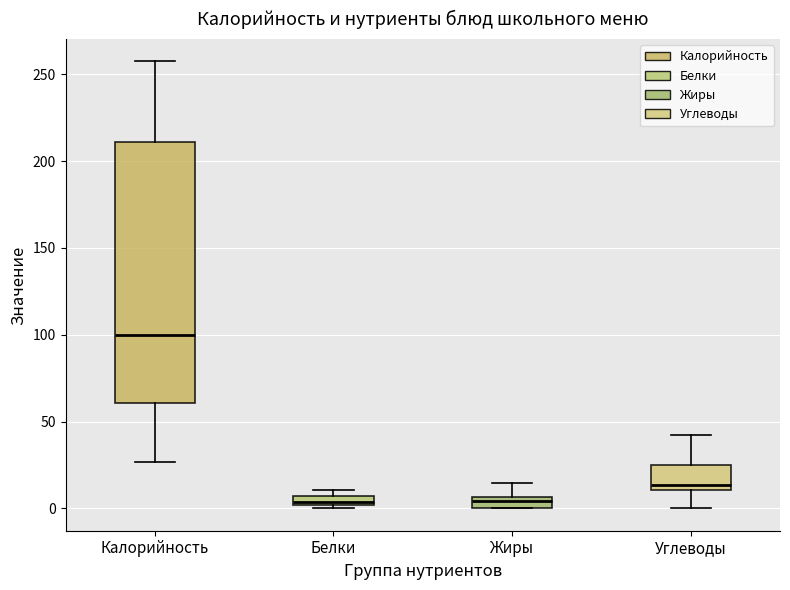

Comparing the boxes themselves (not the whiskers), which one is the tallest?

Калорийность